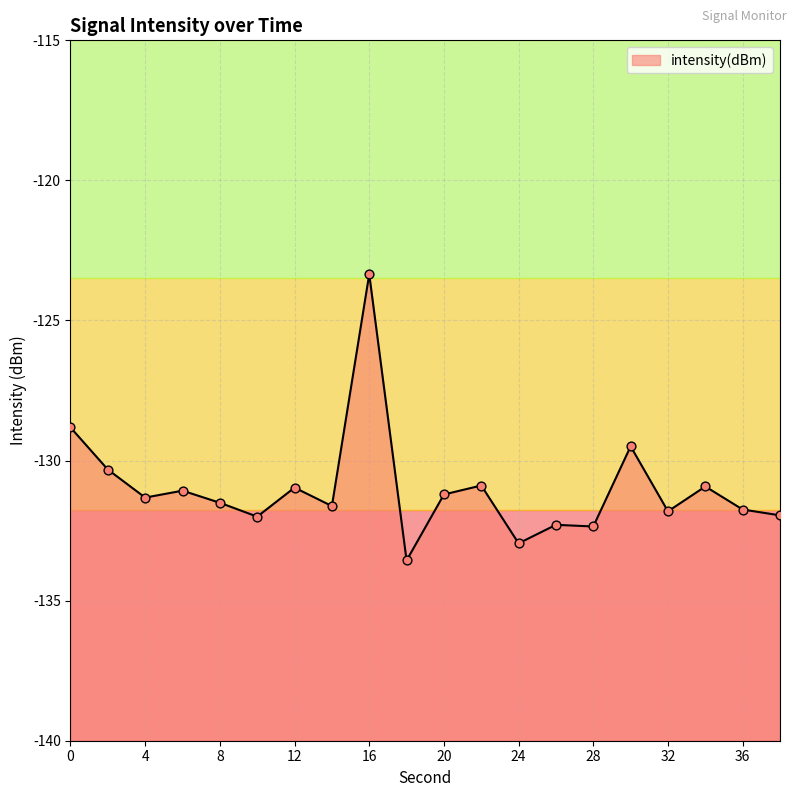

Which has a higher value, 18 or 6?

6